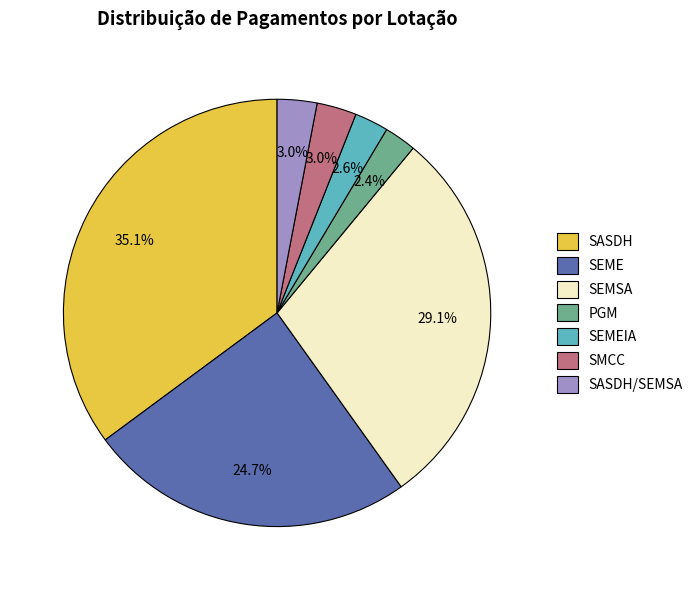

True or false: SEMEIA accounts for 10% of the total.

False